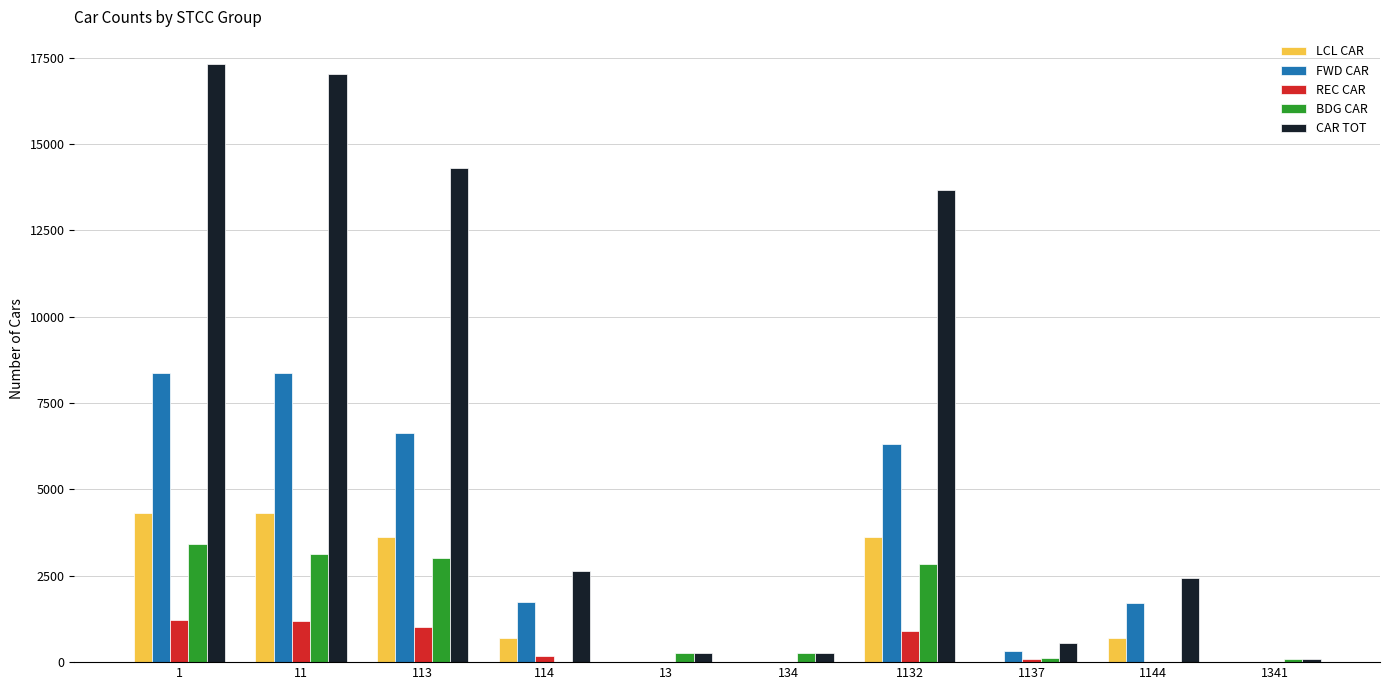

Where does the FWD CAR series first go above 1733?

1